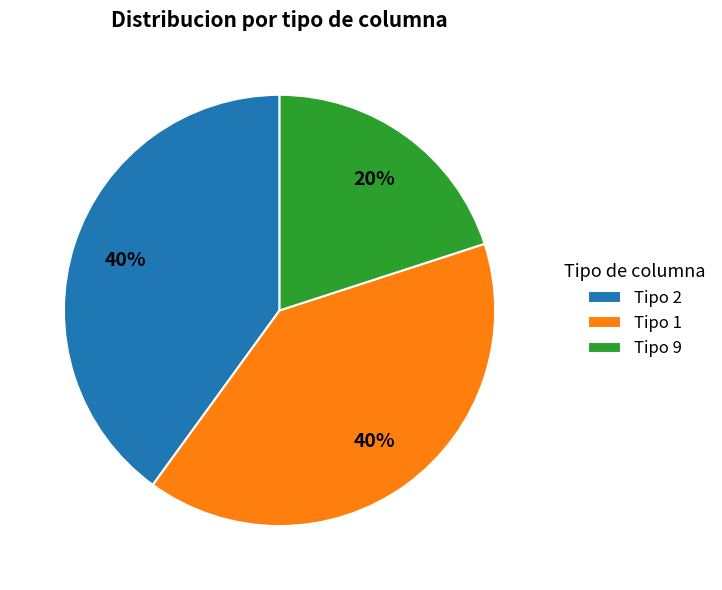

What percentage is the Tipo 1 slice, to the nearest percent?

40%